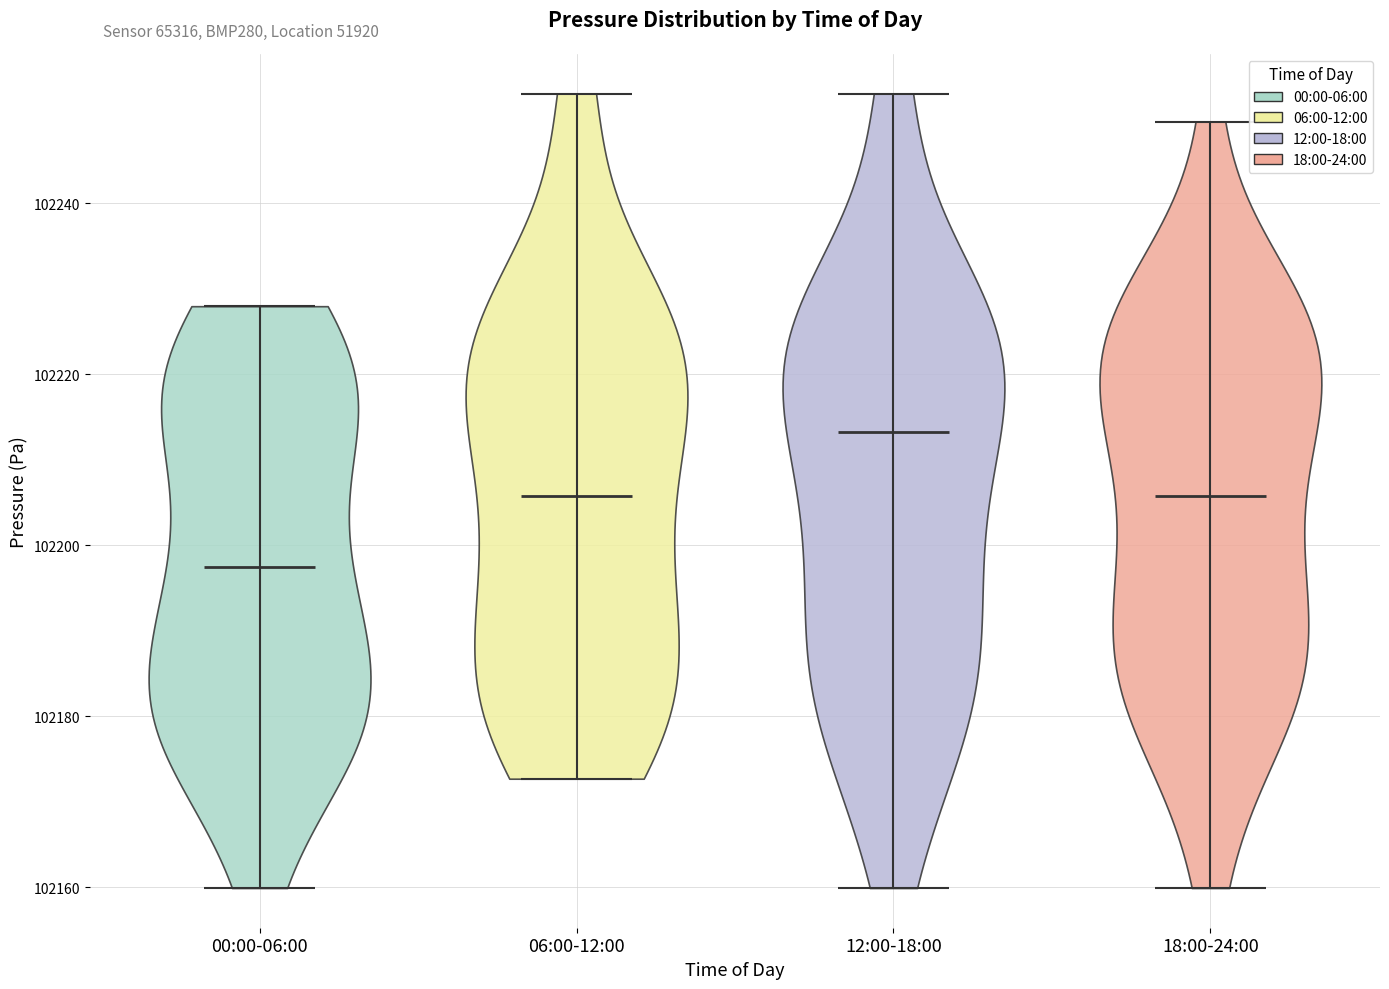

Reading left to right, read every violin against the y-axis: where its median line is, and the lowest and highest points it reaches. The values are not printed on the chart, so give them approximately, as read against the axis.

00:00-06:00: median line 102198, lowest point 102160, highest point 102228
06:00-12:00: median line 102206, lowest point 102172, highest point 102252
12:00-18:00: median line 102214, lowest point 102160, highest point 102252
18:00-24:00: median line 102206, lowest point 102160, highest point 102250